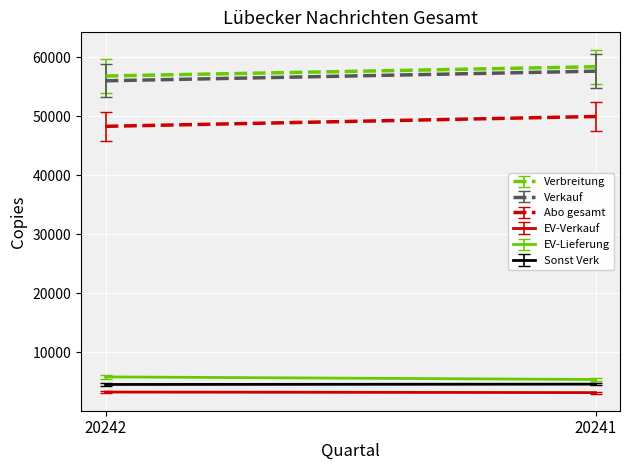

What value does the EV-Verkauf series have at 20242?

3215